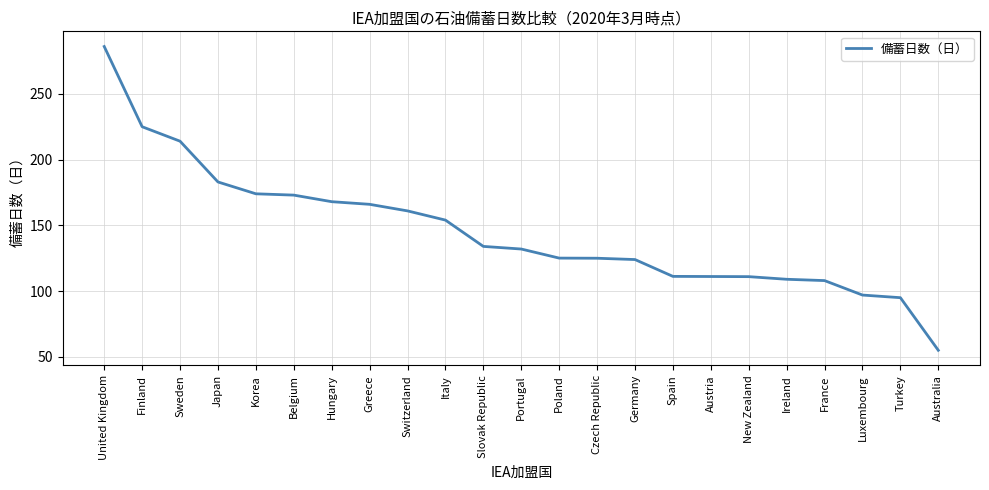

What is the change in value from Sweden to Switzerland?

-53.0